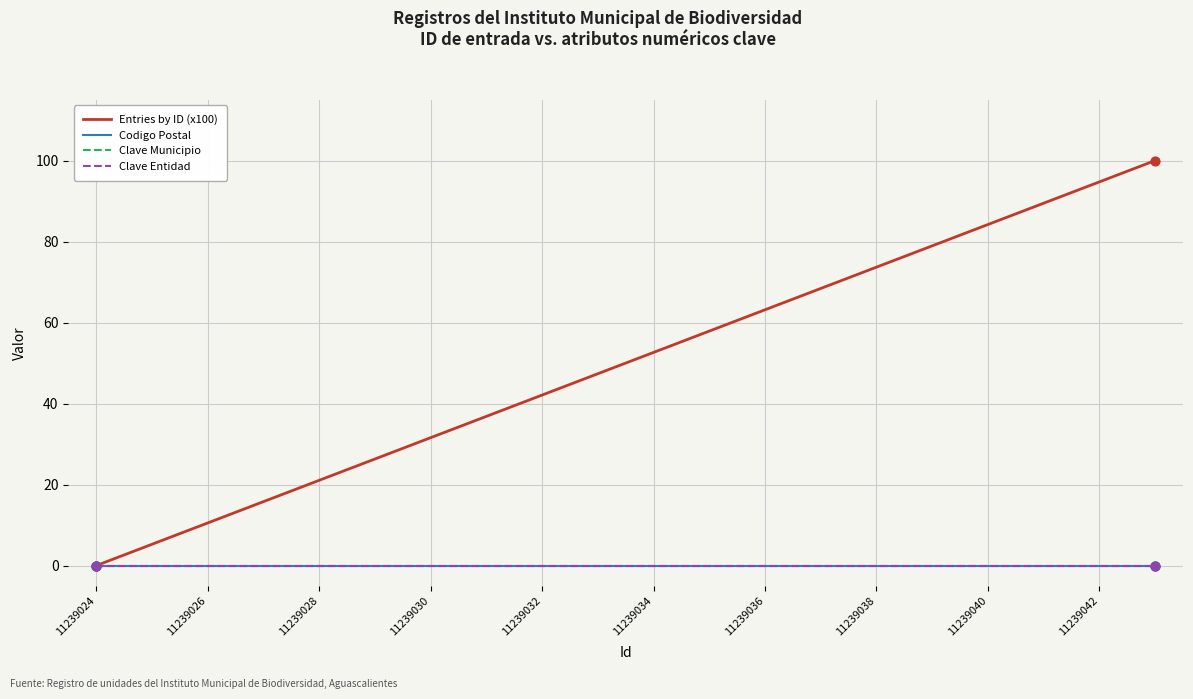

Does the chart have visible grid lines?

Yes